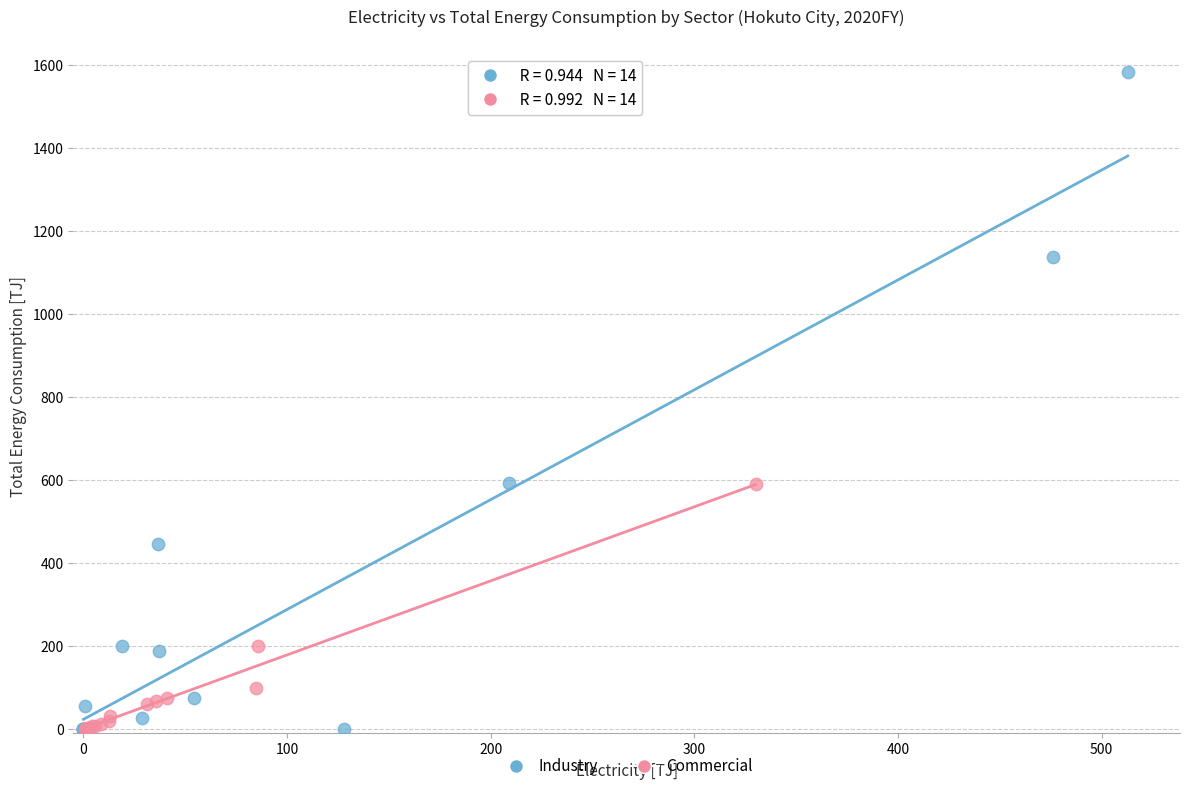

Which series contains the highest Y value?

Industry